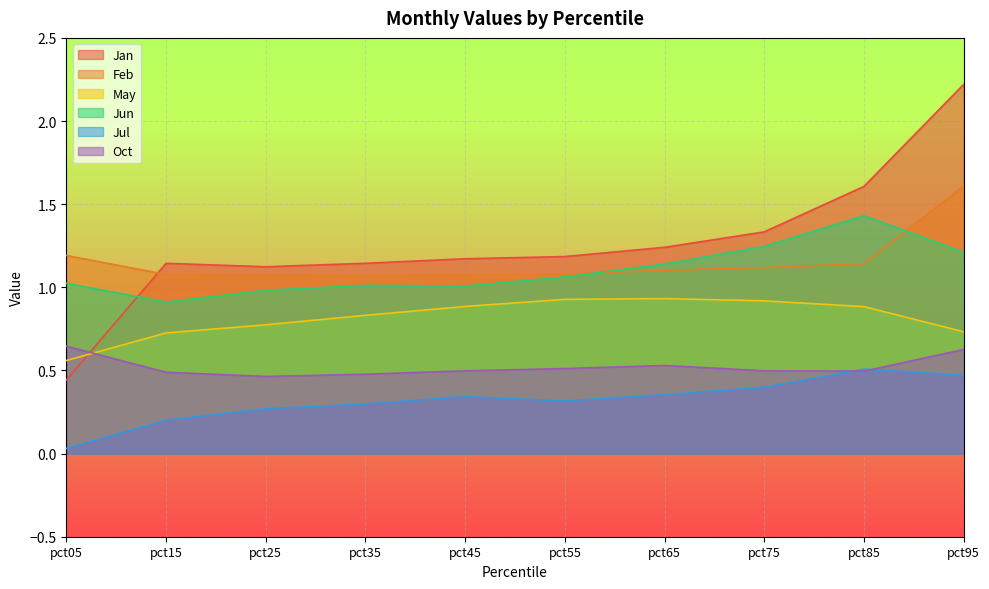

True or false: Jan and May intersect in this chart.

True